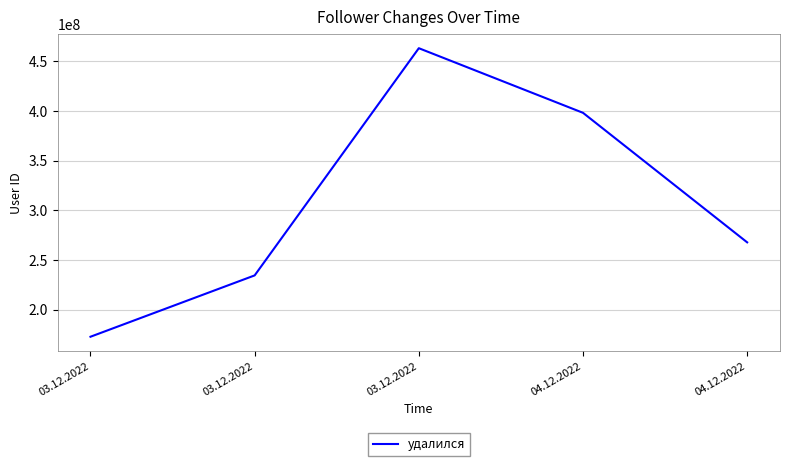

Is this an area chart (filled region under the line)?

No